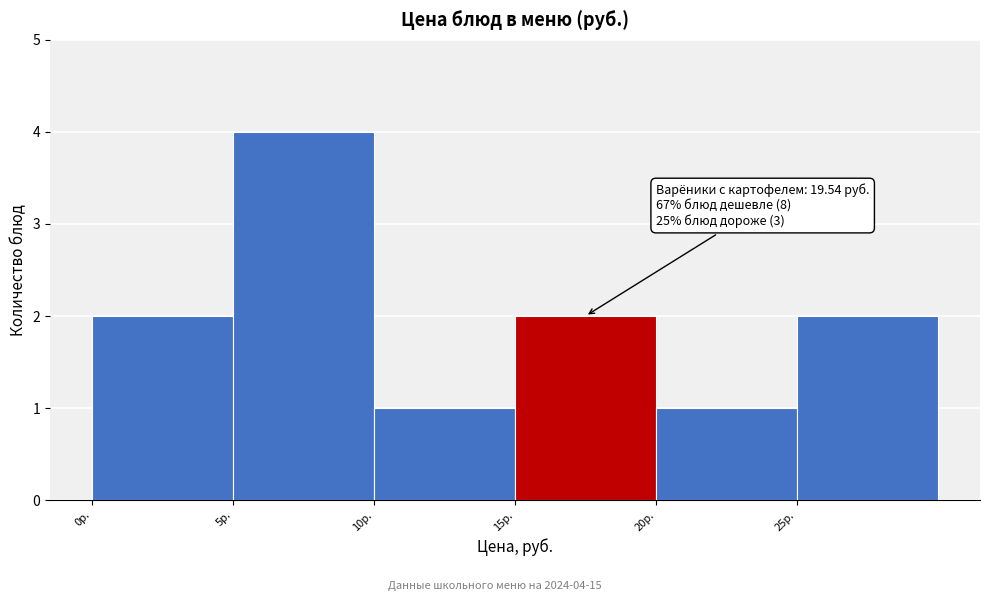

Over which range of the x-axis is the bar tallest?

5 to 10